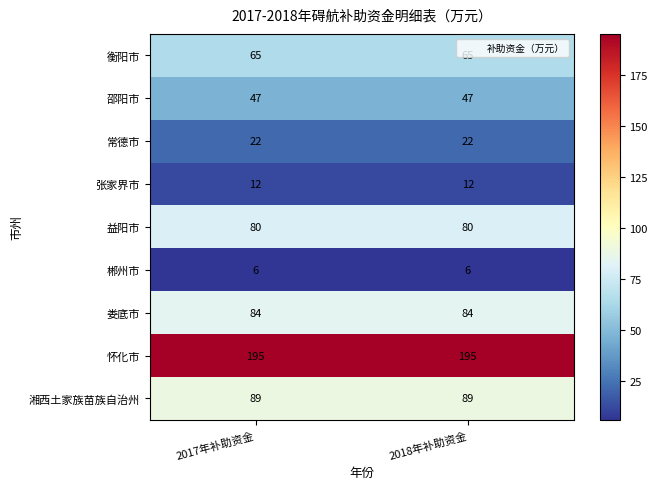

Rank the series by their maximum value, from highest to lowest.

怀化市, 湘西土家族苗族自治州, 娄底市, 益阳市, 衡阳市, 邵阳市, 常德市, 张家界市, 郴州市